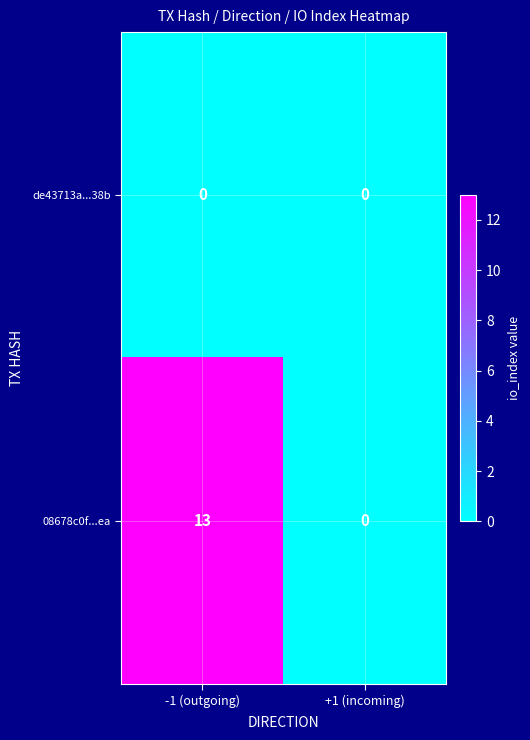

Which series has the widest spread of values?

08678c0f...ea